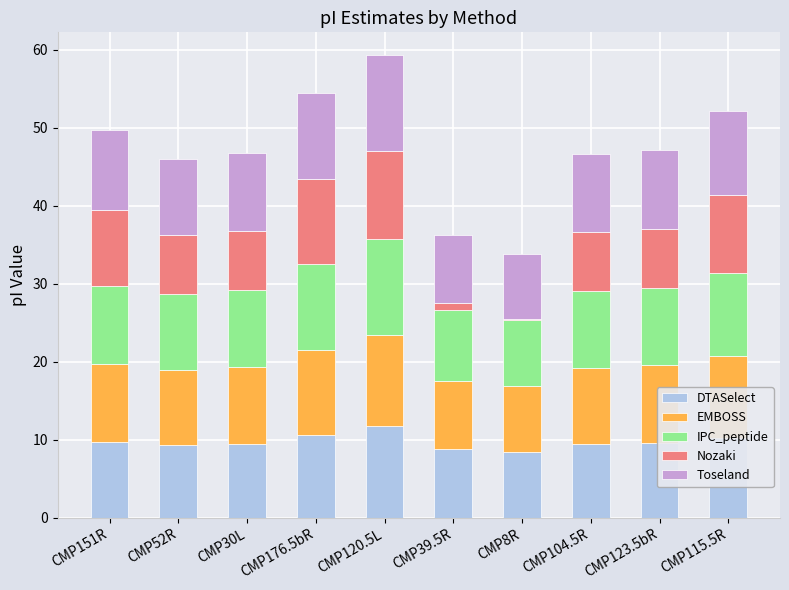

What is the total value across all series at CMP104.5R?

46.6